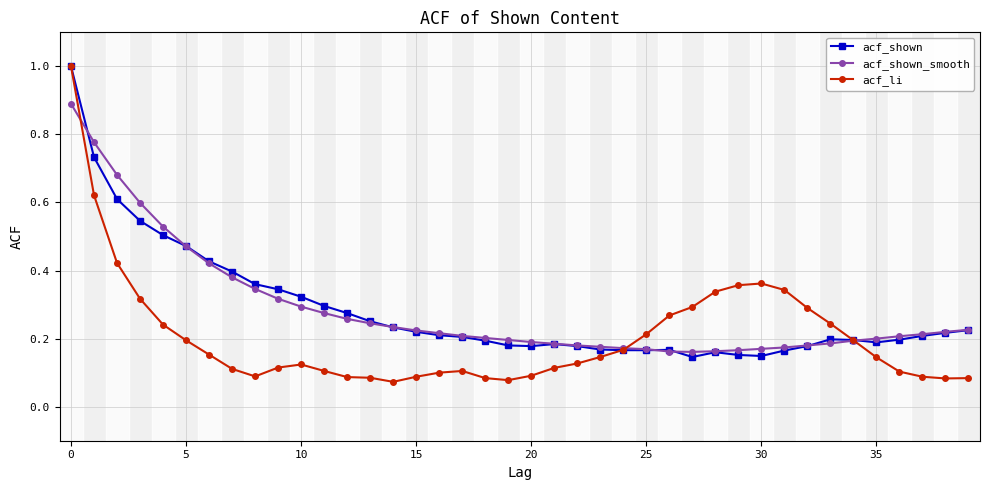

What is the highest value of the acf_li series?

1.0